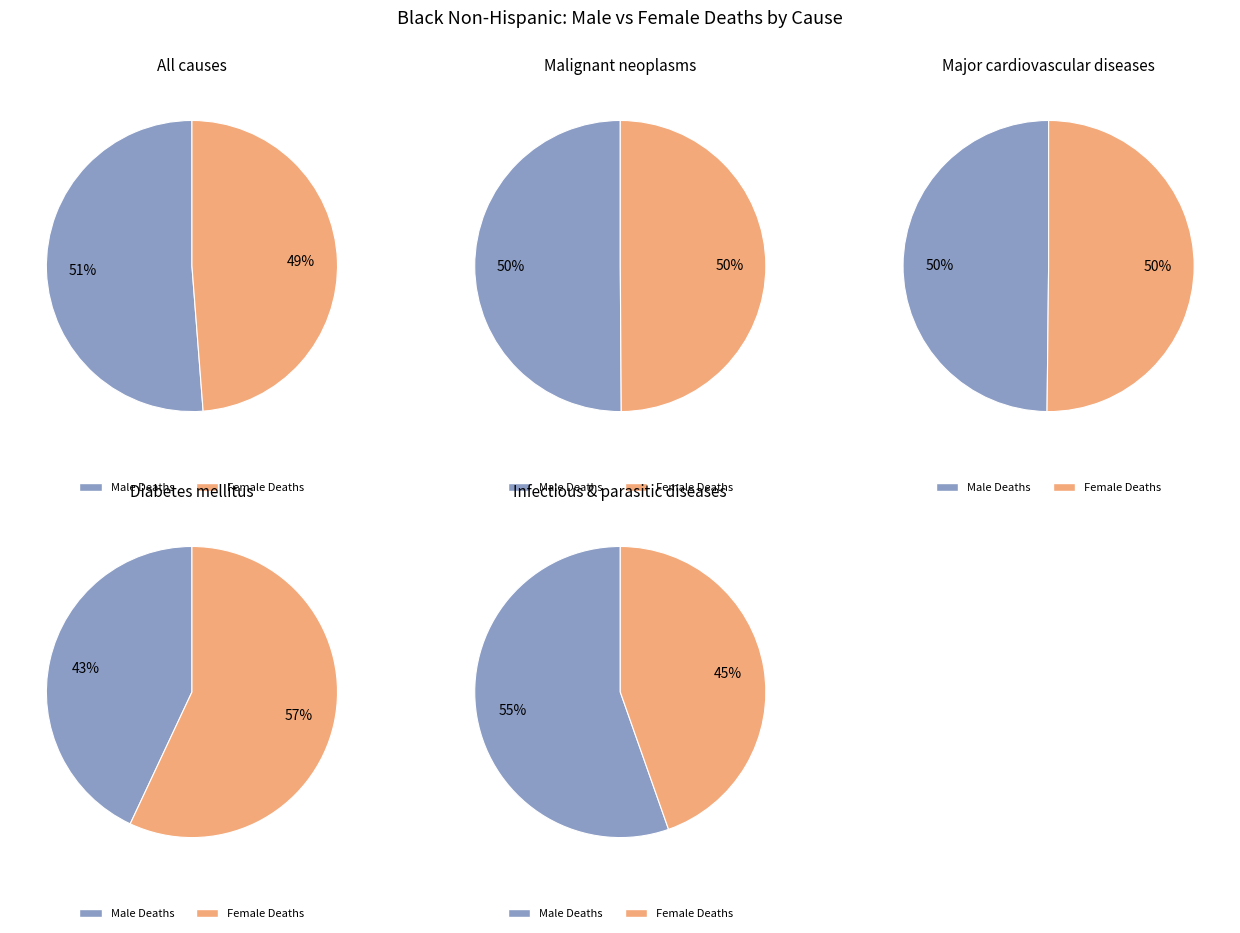

Is there any slice that represents more than half of the pie?

Yes